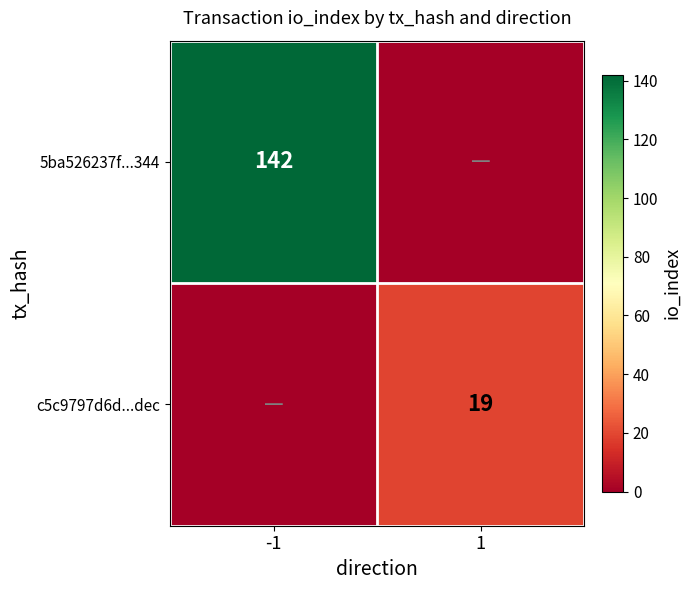

The value of c5c9797d6d...dec at 1 is 11. True or false?

False